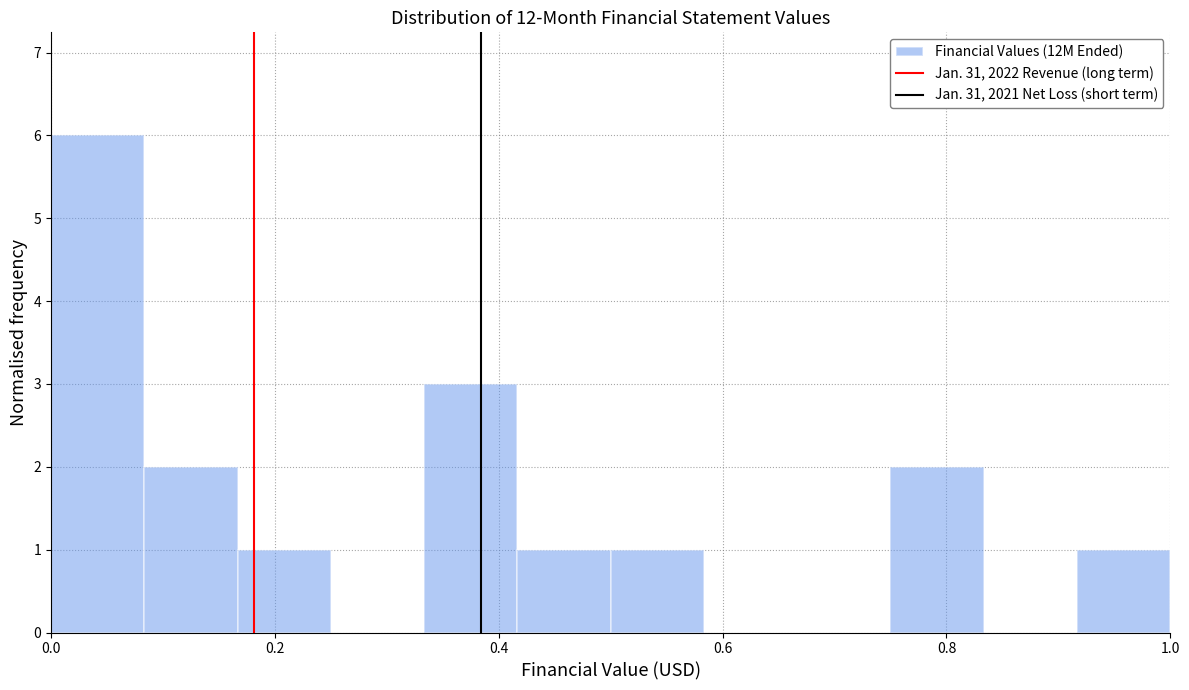

Over which range of the x-axis is the bar tallest?

0.00 to 0.08